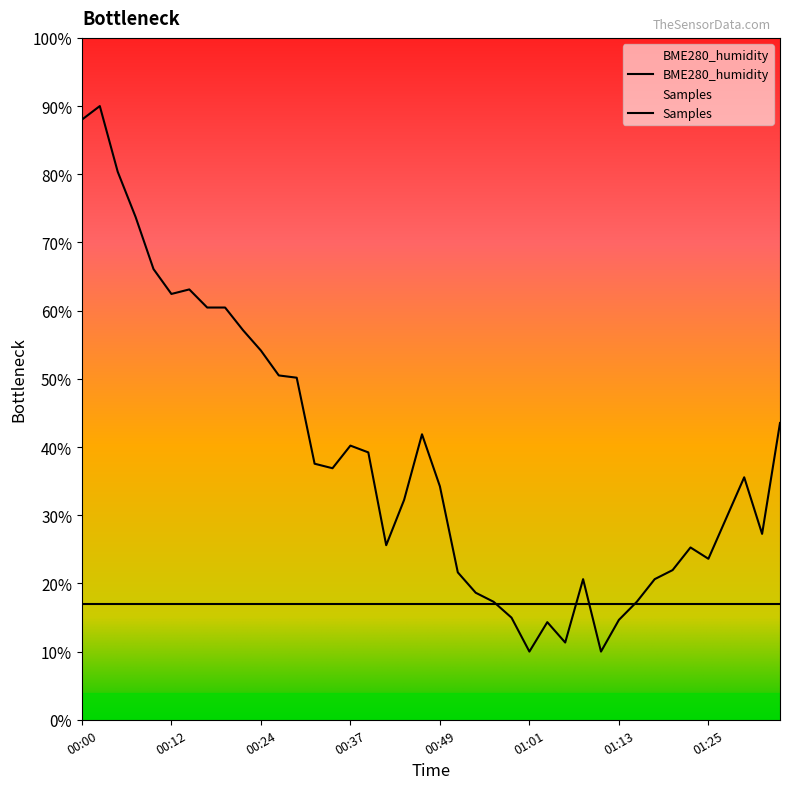

The chart shows a value of 13.1 at 00:32. True or false?

False